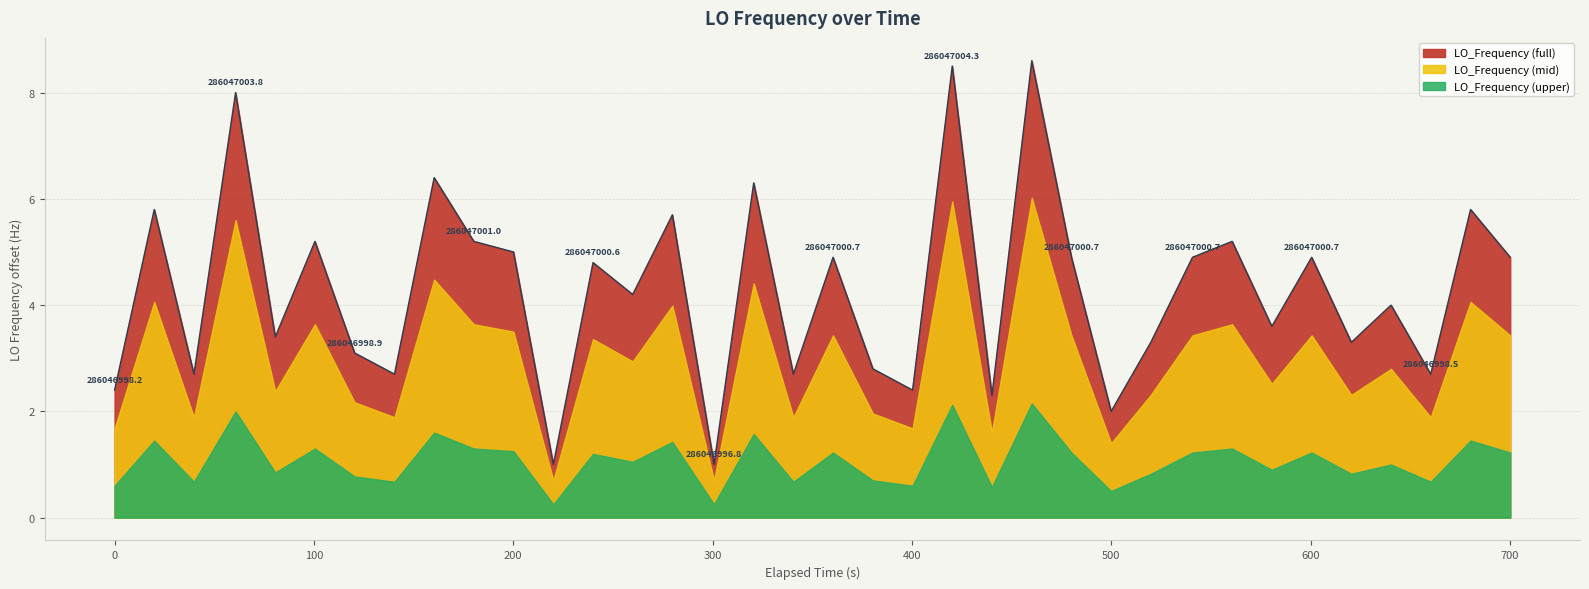

How many lines are shown in the chart?

1